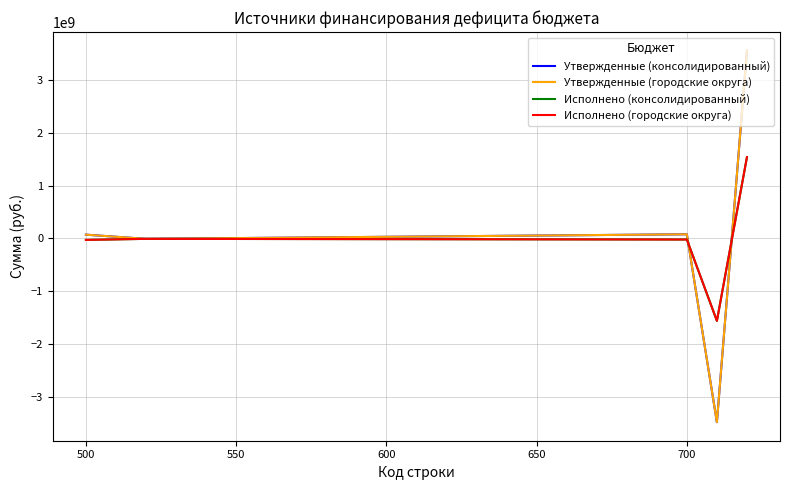

What is the smallest value displayed?

-3473090500.0